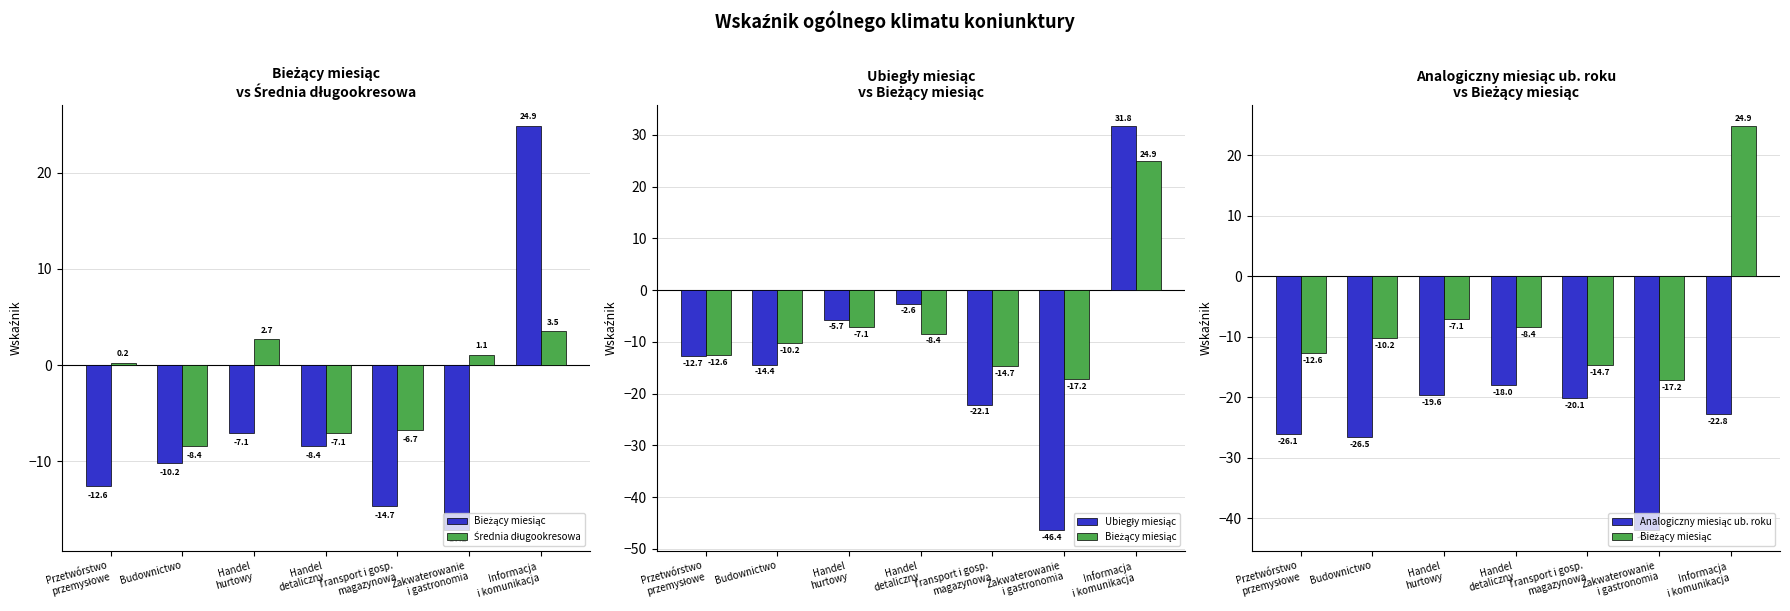

Reading left to right, transcribe all the data shown in this chart.

Bieżący miesiąc: Przetwórstwo
przemysłowe=-12.6	Budownictwo=-10.2	Handel
hurtowy=-7.1	Handel
detaliczny=-8.4	Transport i gosp.
magazynowa=-14.7	Zakwaterowanie
i gastronomia=-17.2	Informacja
i komunikacja=24.9
Średnia długookresowa: Przetwórstwo
przemysłowe=0.2	Budownictwo=-8.4	Handel
hurtowy=2.7	Handel
detaliczny=-7.1	Transport i gosp.
magazynowa=-6.7	Zakwaterowanie
i gastronomia=1.1	Informacja
i komunikacja=3.5
Ubiegły miesiąc: Przetwórstwo
przemysłowe=-12.7	Budownictwo=-14.4	Handel
hurtowy=-5.7	Handel
detaliczny=-2.6	Transport i gosp.
magazynowa=-22.1	Zakwaterowanie
i gastronomia=-46.4	Informacja
i komunikacja=31.8
Analogiczny miesiąc ub. roku: Przetwórstwo
przemysłowe=-26.1	Budownictwo=-26.5	Handel
hurtowy=-19.6	Handel
detaliczny=-18.0	Transport i gosp.
magazynowa=-20.1	Zakwaterowanie
i gastronomia=-42.0	Informacja
i komunikacja=-22.8